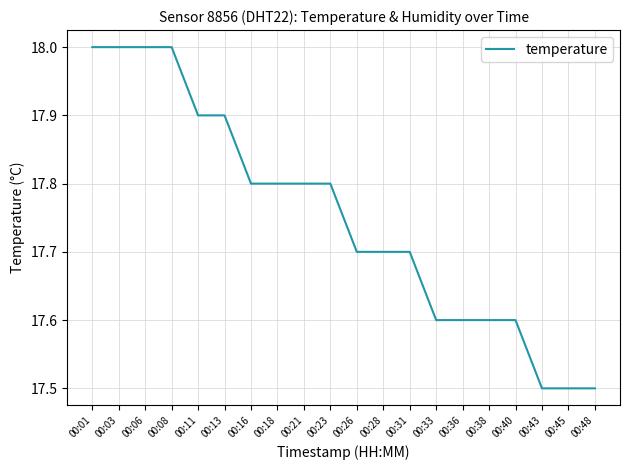

Reading left to right, transcribe all the data shown in this chart.

00:01=18.0	00:03=18.0	00:06=18.0	00:08=18.0	00:11=17.9	00:13=17.9	00:16=17.8	00:18=17.8	00:21=17.8	00:23=17.8	00:26=17.7	00:28=17.7	00:31=17.7	00:33=17.6	00:36=17.6	00:38=17.6	00:40=17.6	00:43=17.5	00:45=17.5	00:48=17.5